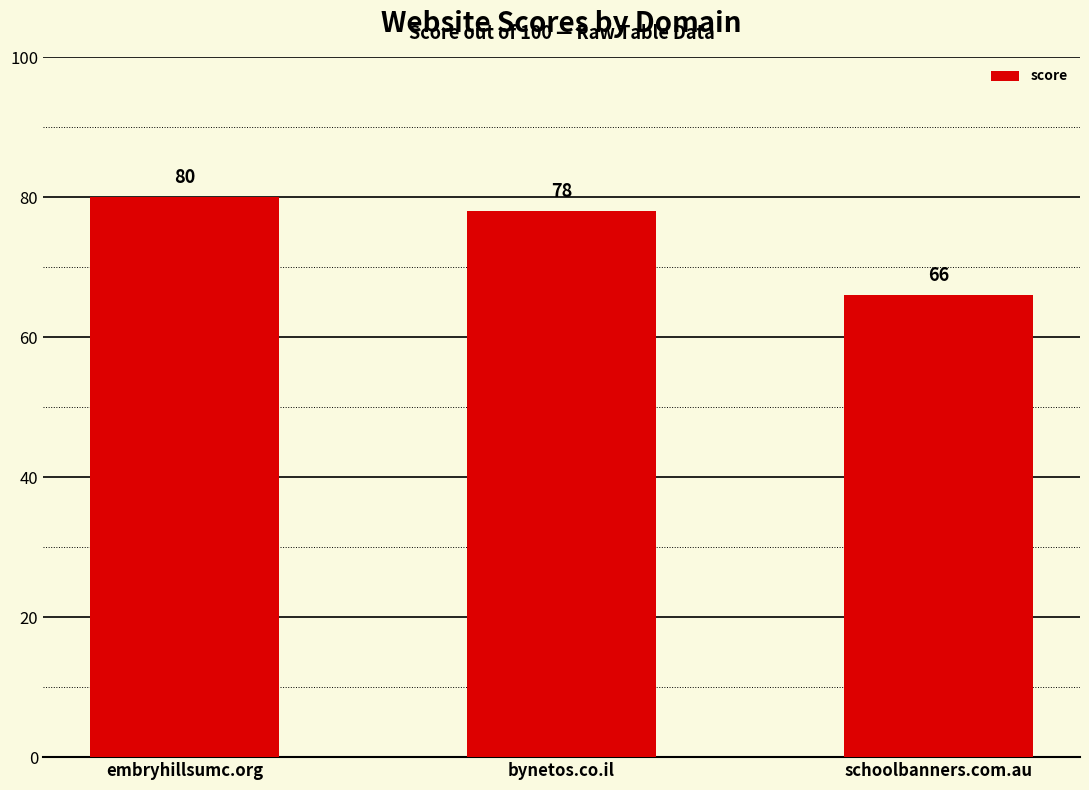

Read the value at bynetos.co.il, to the nearest 5.

80